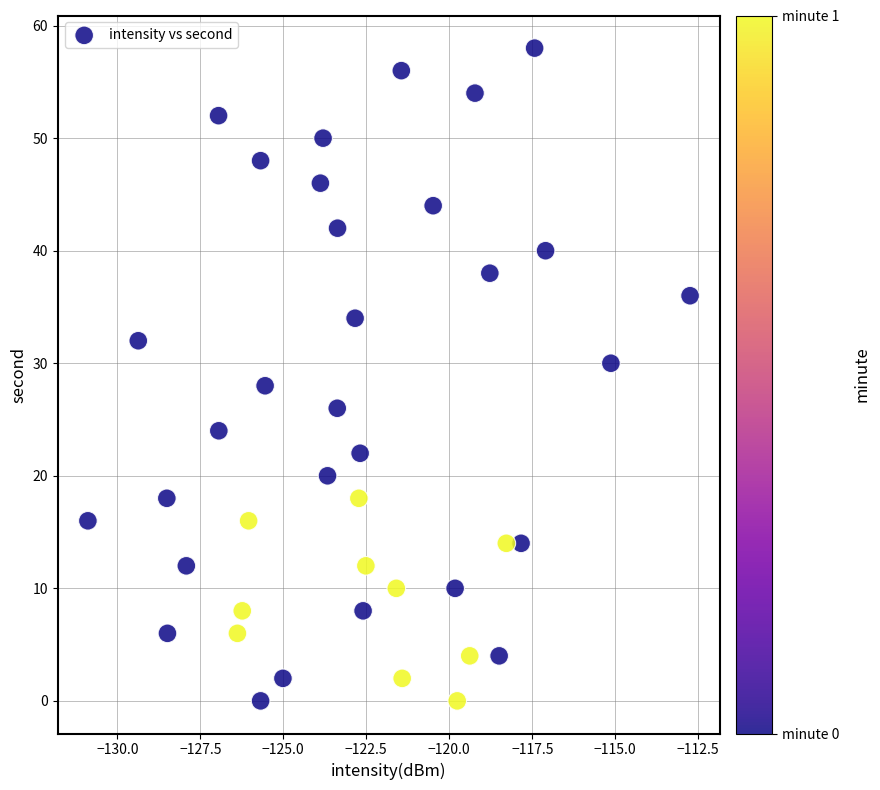

How many points are shown in the scatter plot?

40